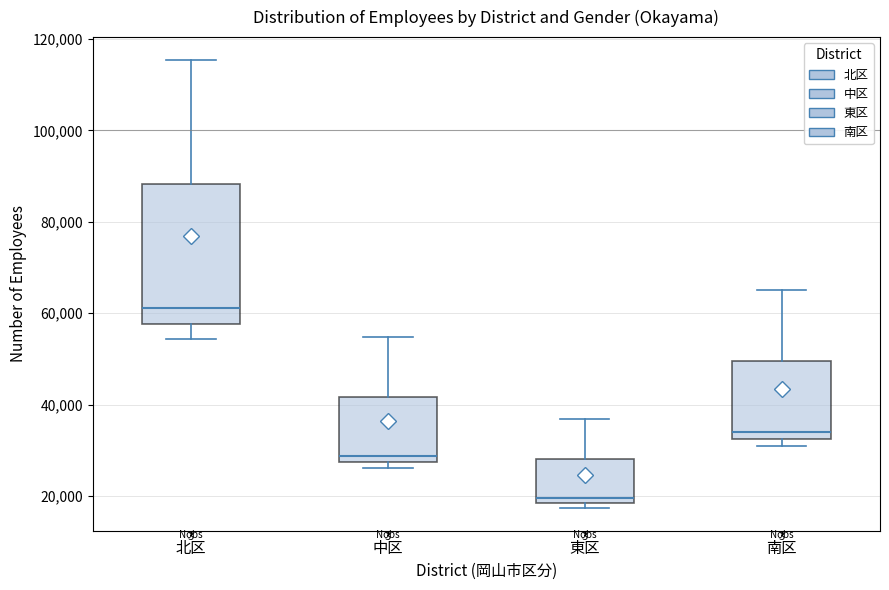

Which box's median line is the lowest?

東区